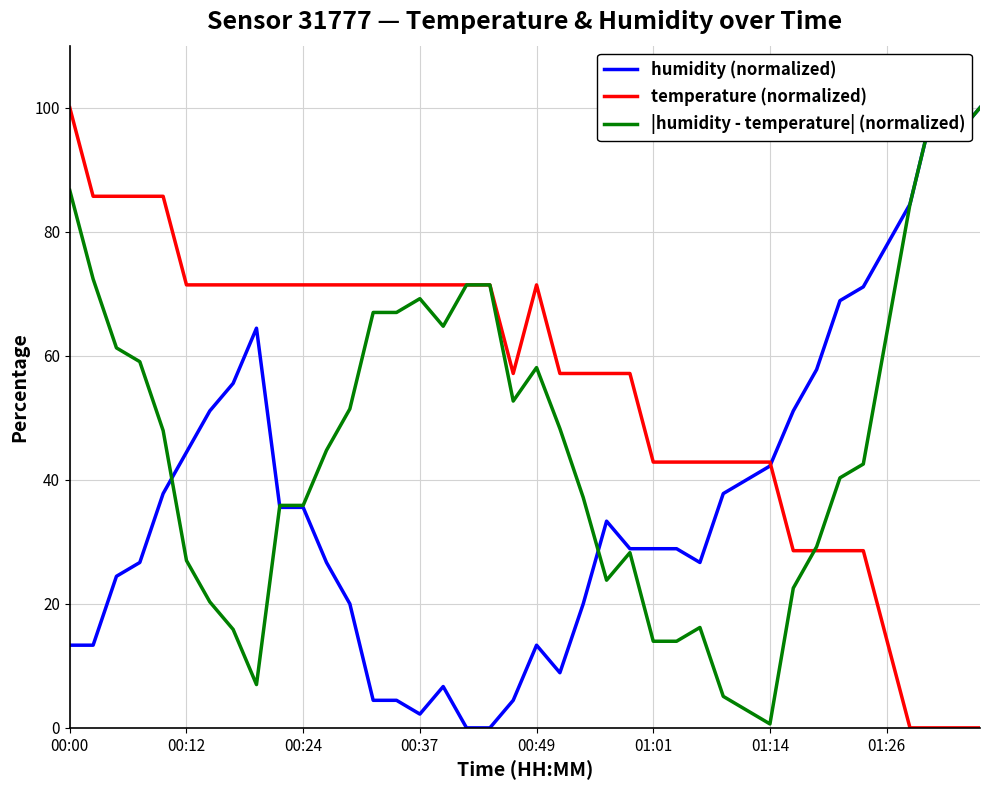

Rank the series at 37 from highest to lowest value.

humidity (normalized), |humidity - temperature| (normalized), temperature (normalized)